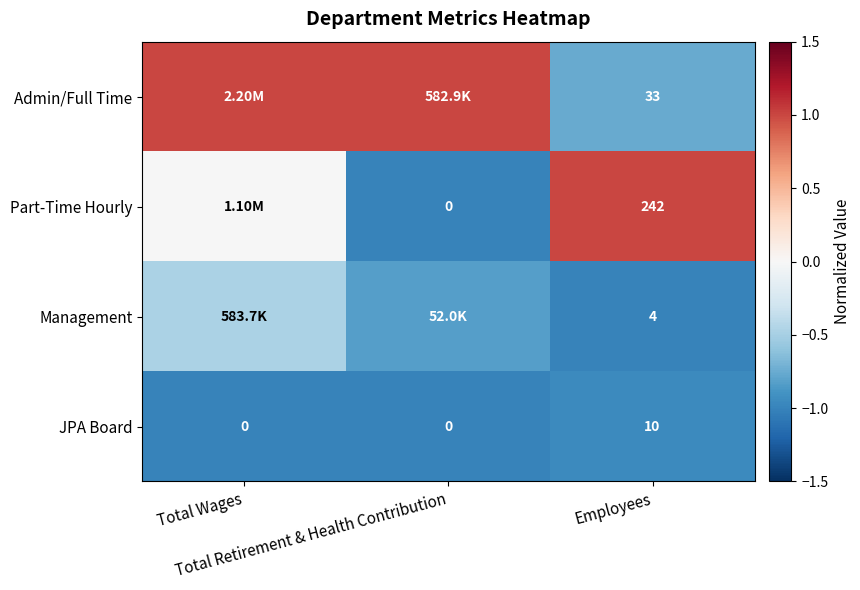

How many values in the JPA Board series exceed 0?

1